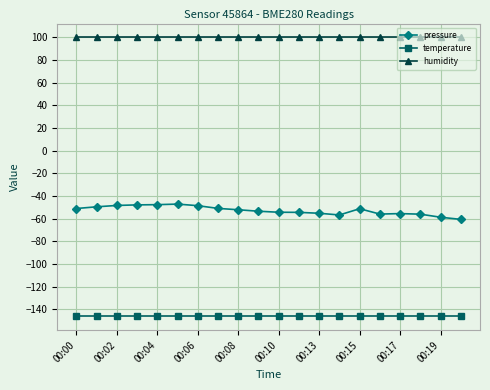

At how many categories does at least one series exceed 86?

20